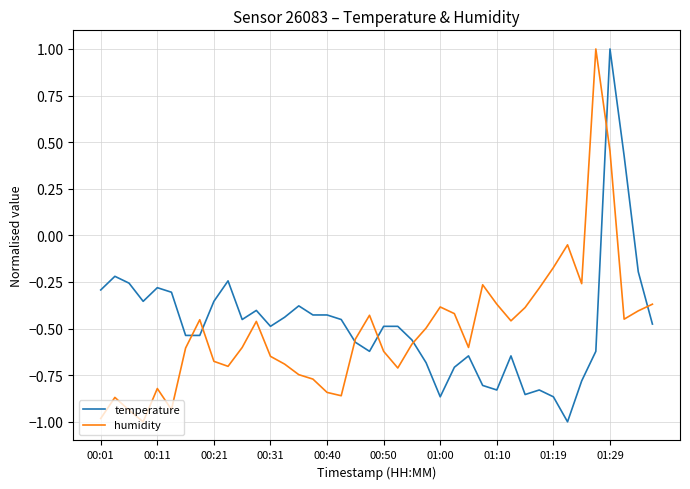

What is the maximum value for humidity?

1.0